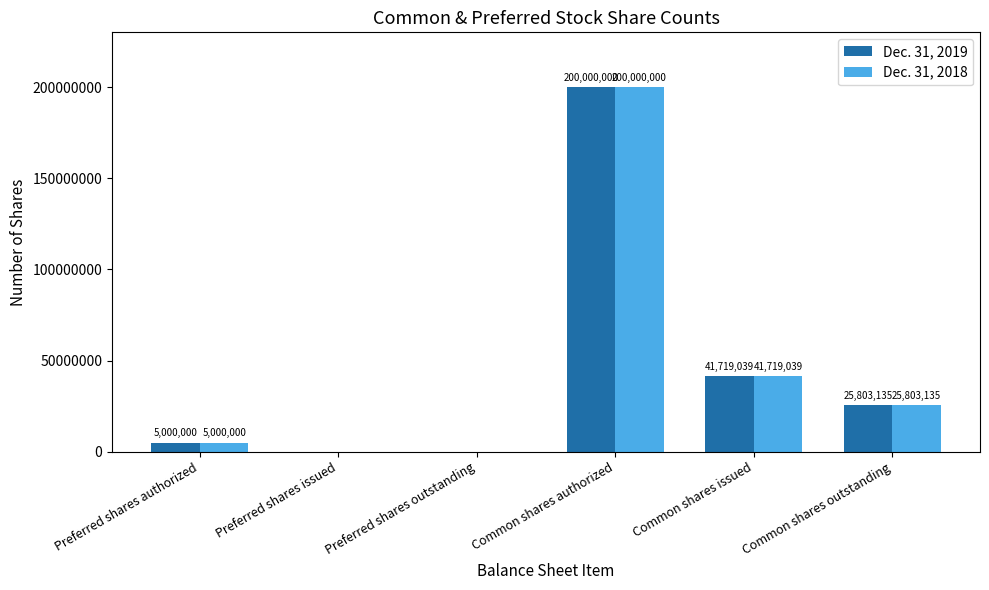

Reading left to right, transcribe all the data shown in this chart.

Dec. 31, 2019: 5000000	0	0	200000000	41719039	25803135
Dec. 31, 2018: 5000000	0	0	200000000	41719039	25803135